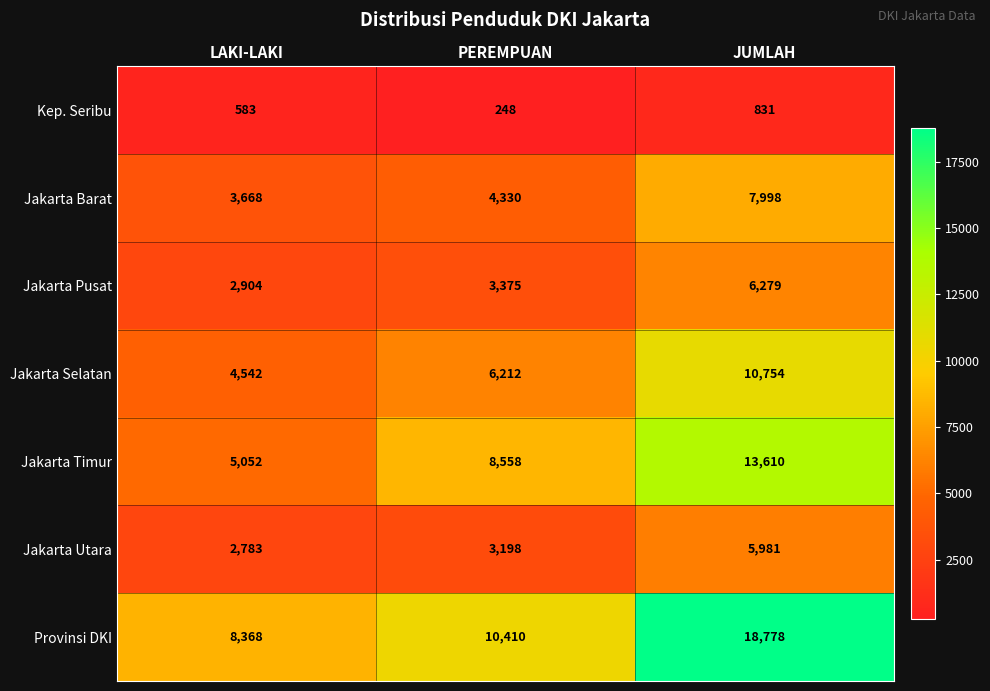

Which series changed the most between LAKI-LAKI and PEREMPUAN?

Jakarta Timur